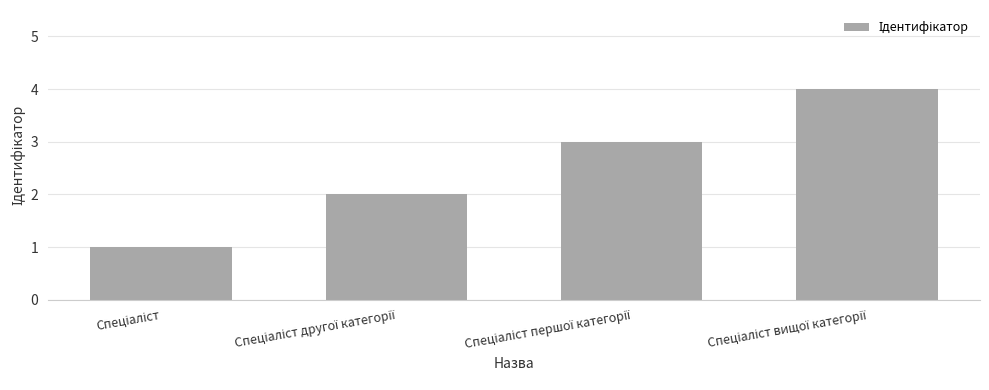

What is the value of the 1st bar from the left?

1